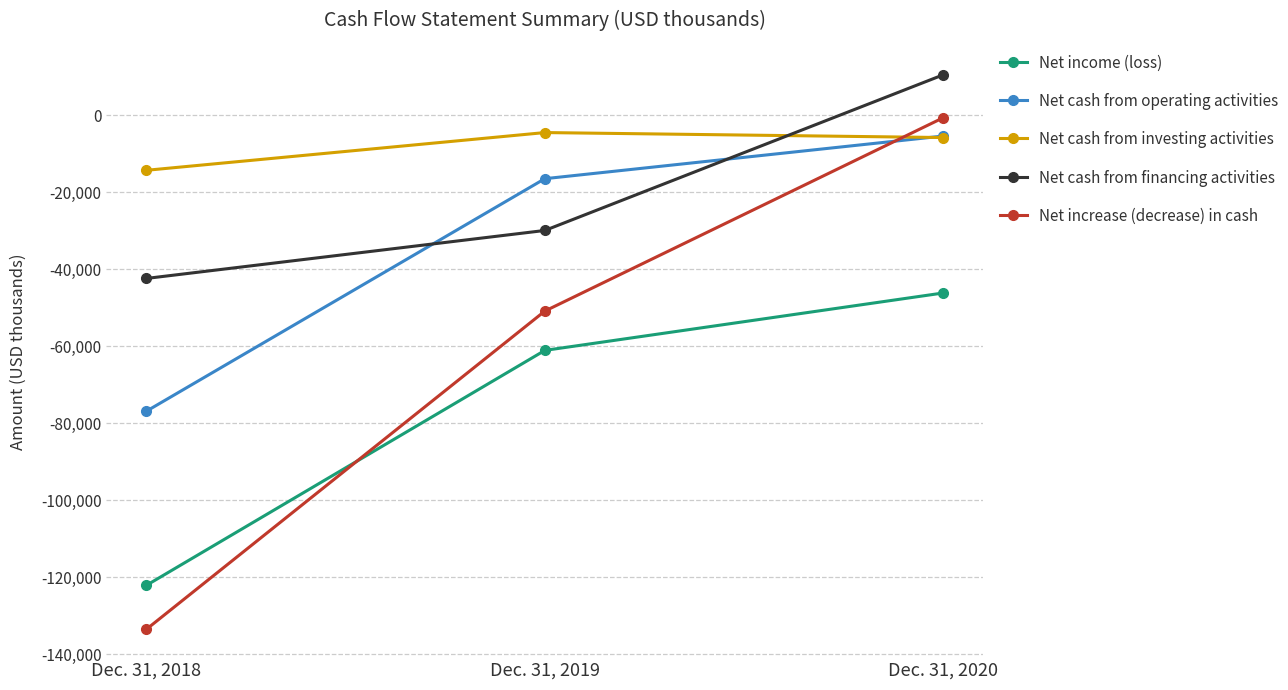

Is this an area chart (filled region under the line)?

No